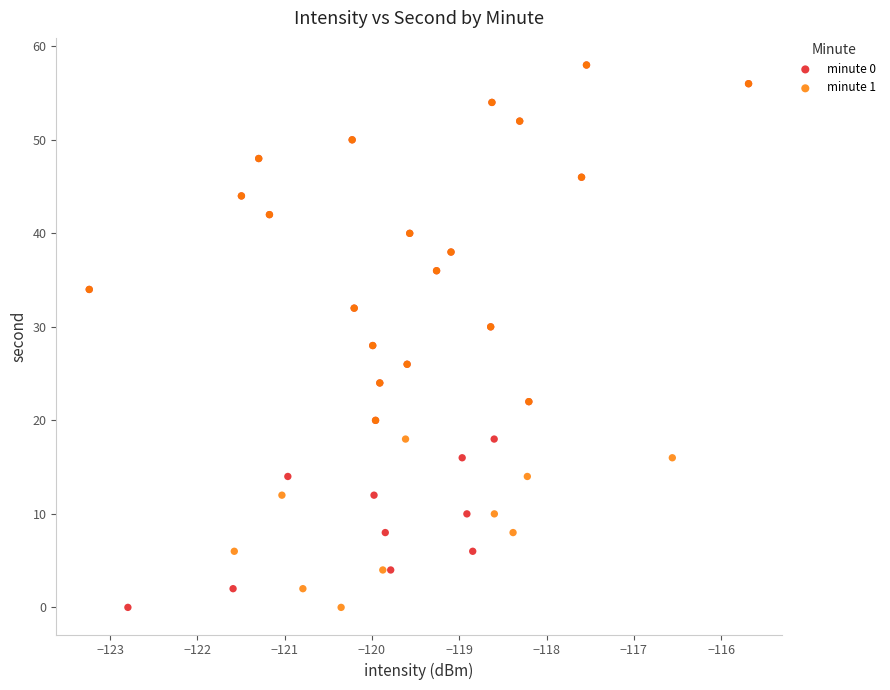

What are all the series names shown in the legend?

minute 0, minute 1